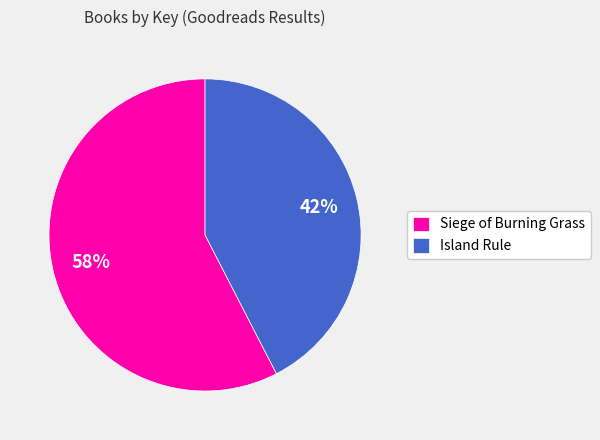

Do Island Rule and Siege of Burning Grass together represent more than half of the pie?

Yes